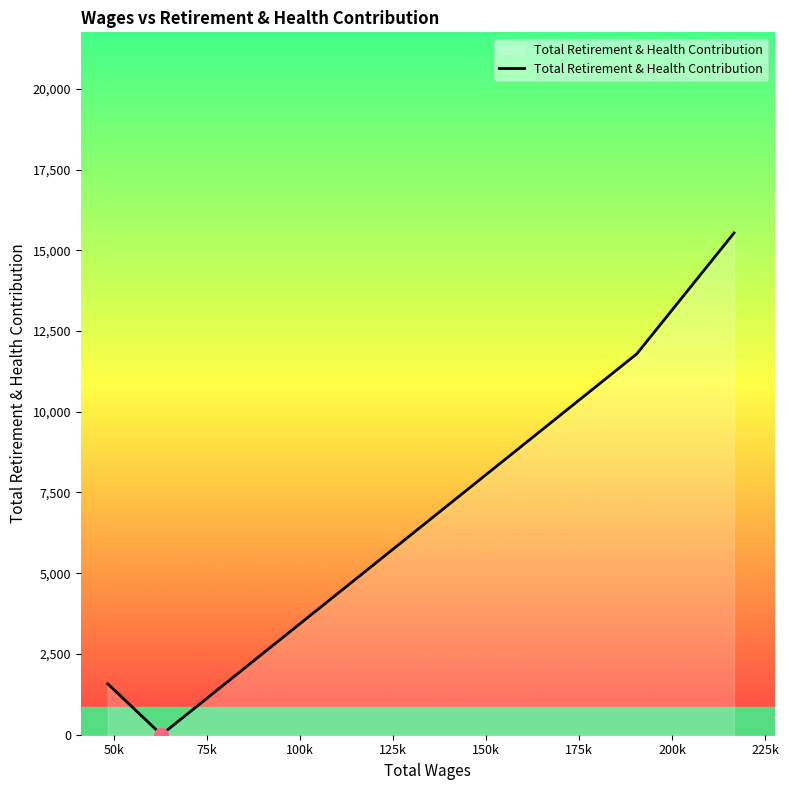

What is the average value?

7226